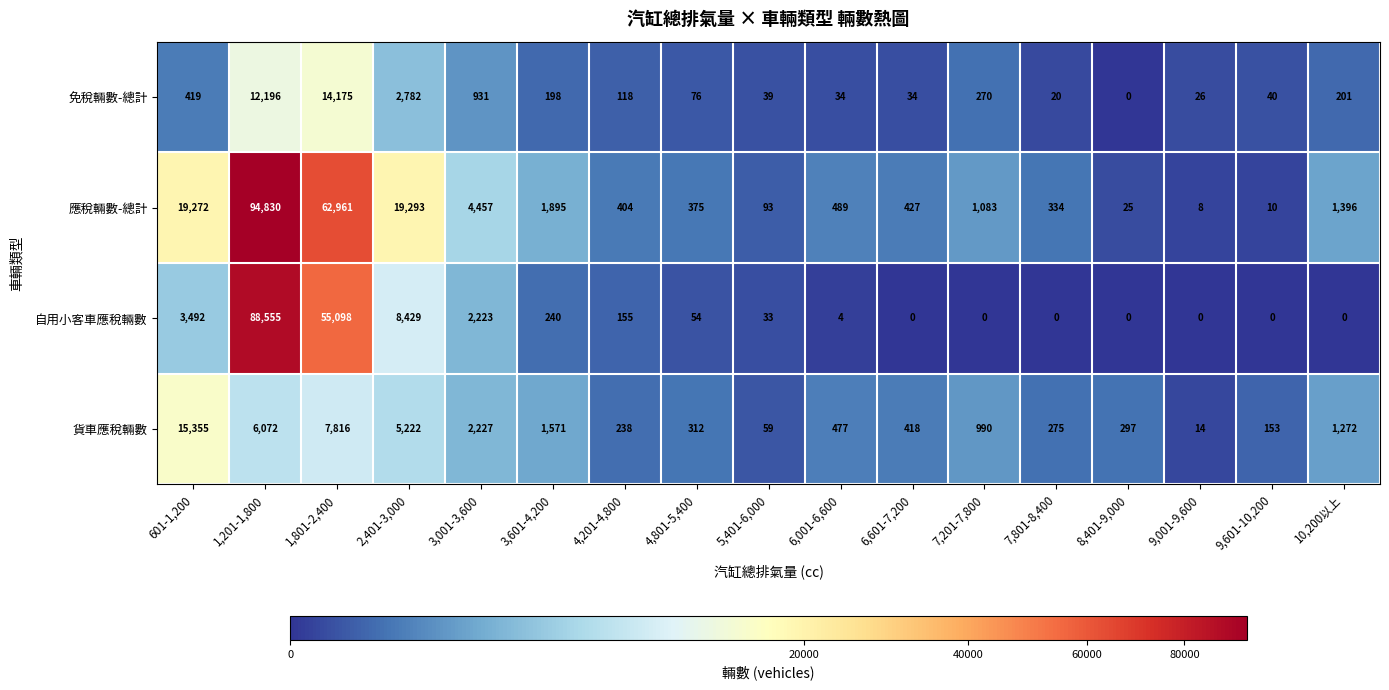

At which category is the sum across all series the highest?

1,201-1,800